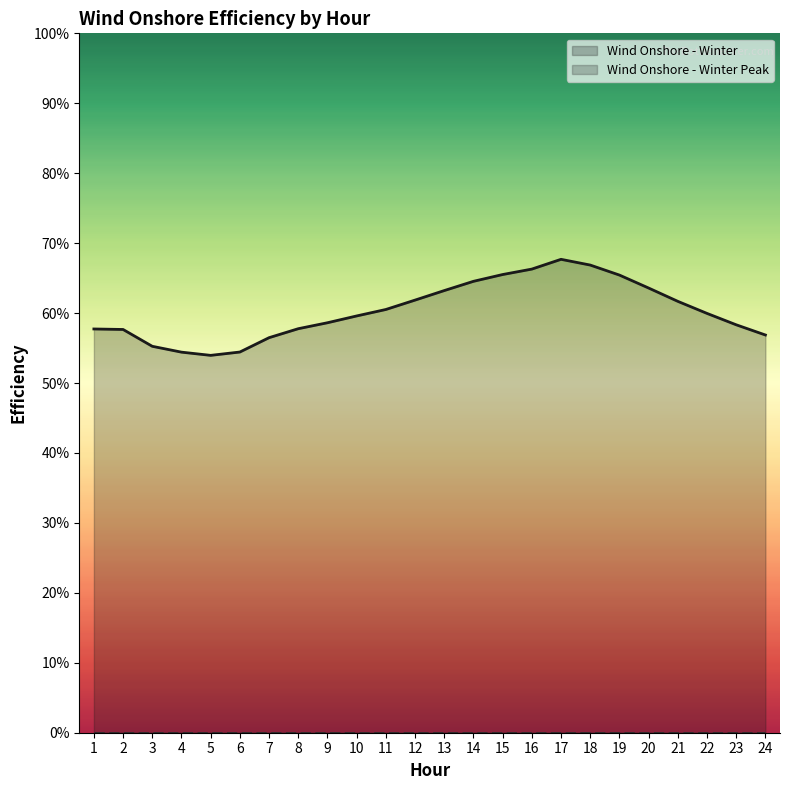

How many interior local peaks does the Wind Onshore - Winter (line) series have?

1